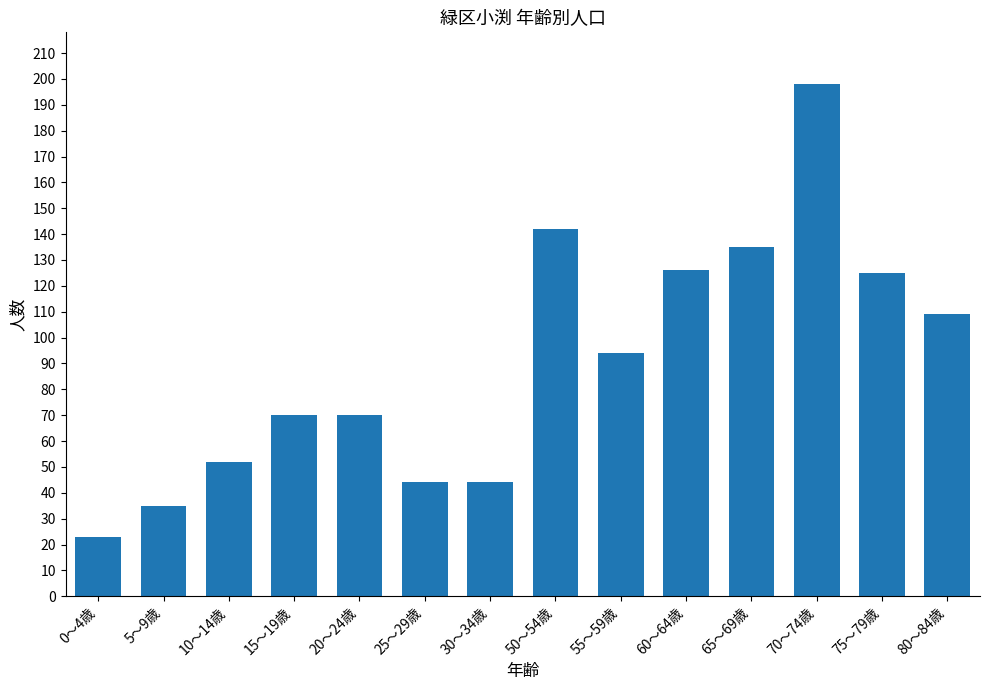

What is the smallest value displayed?

23